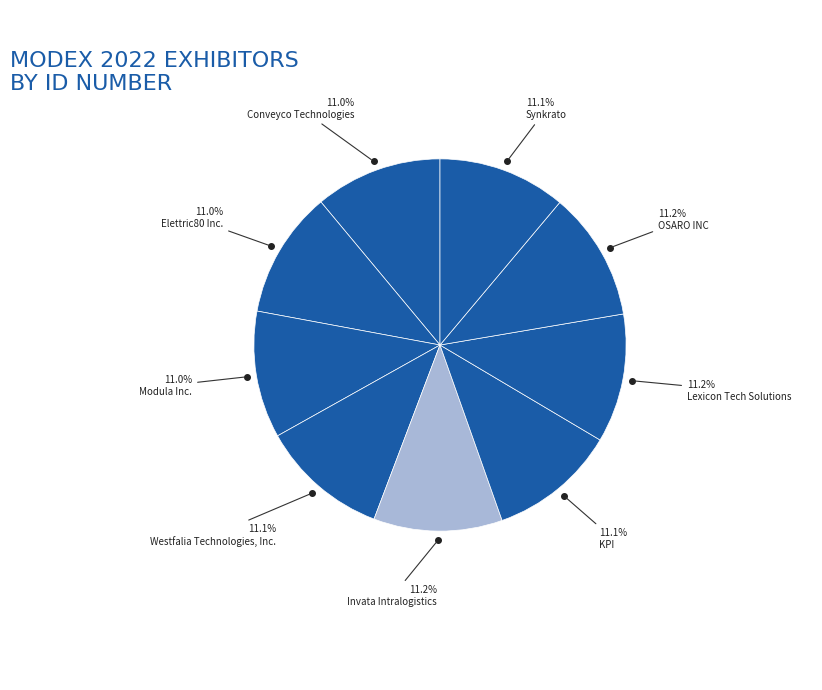

Count the number of slices in the pie.

9